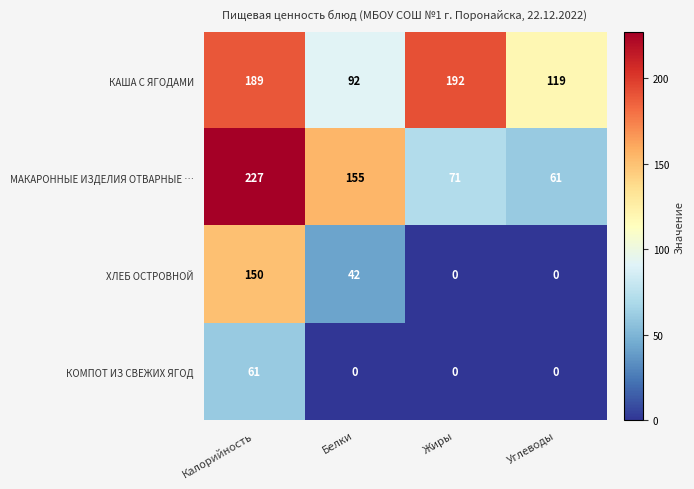

Which series changed the most between Калорийность and Жиры?

МАКАРОННЫЕ ИЗДЕЛИЯ ОТВАРНЫЕ …